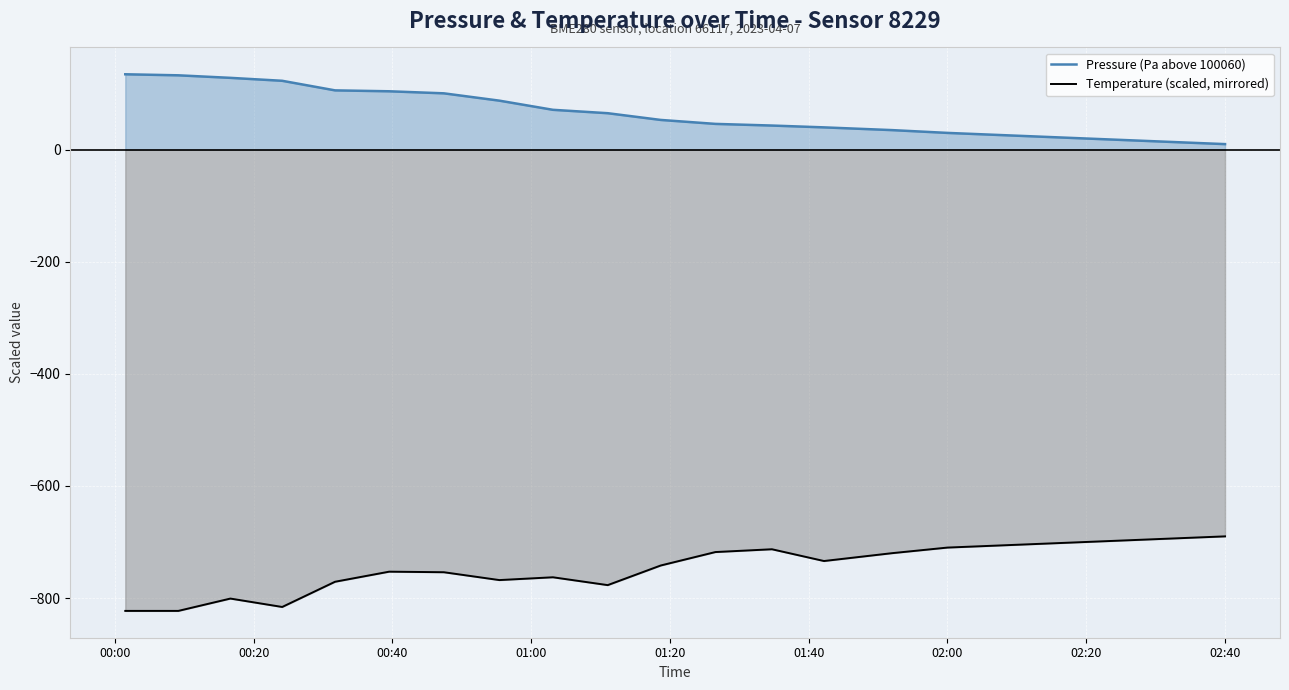

Rank the series by their maximum value, from lowest to highest.

Temperature (scaled, mirrored), Pressure (Pa above 100060)